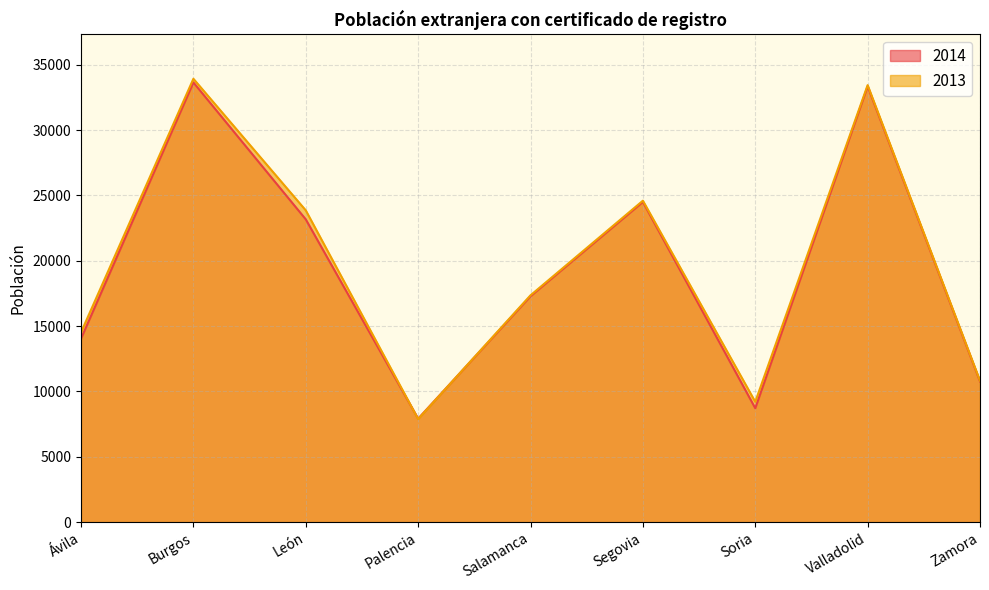

At which category is the sum across all series the highest?

Burgos